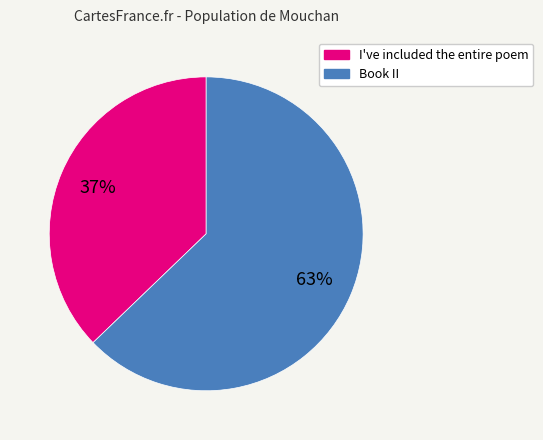

To the nearest percent, what is the difference between the Book II and I've included the entire poem slice percentages?

26%